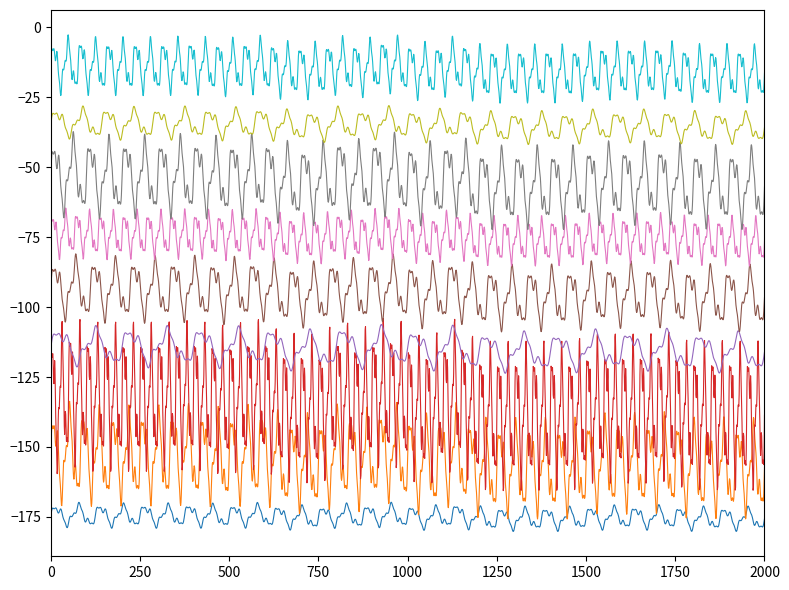

What is the greatest value displayed?

-2.7